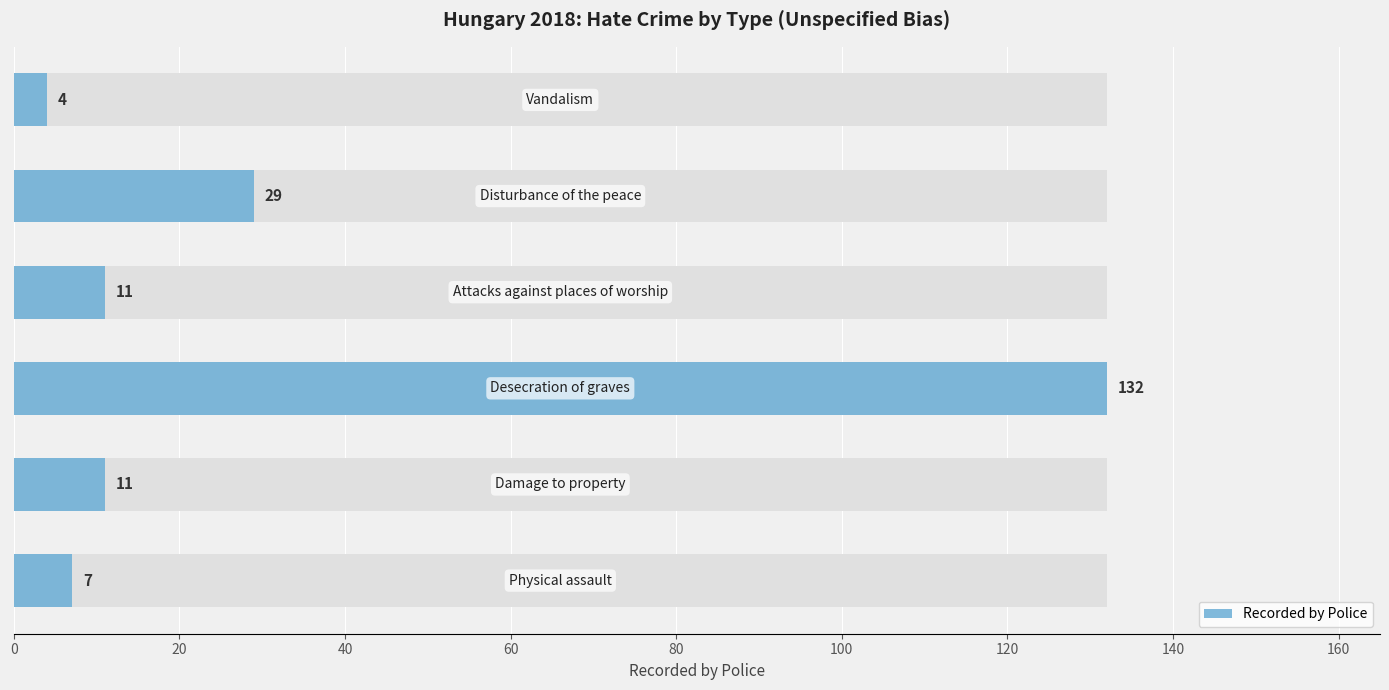

How many bars are there in total?

6